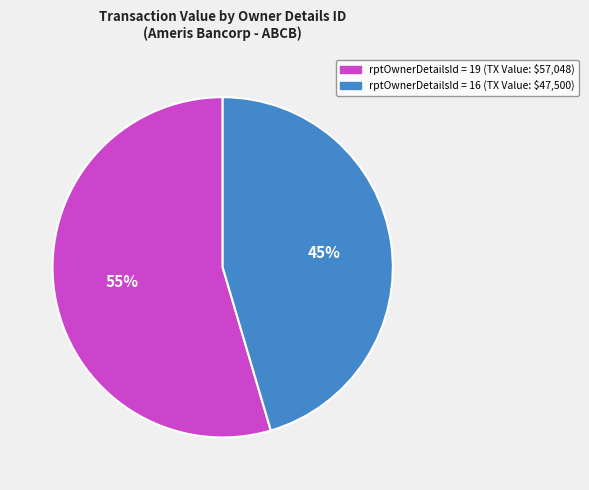

Is there any slice that represents more than half of the pie?

Yes